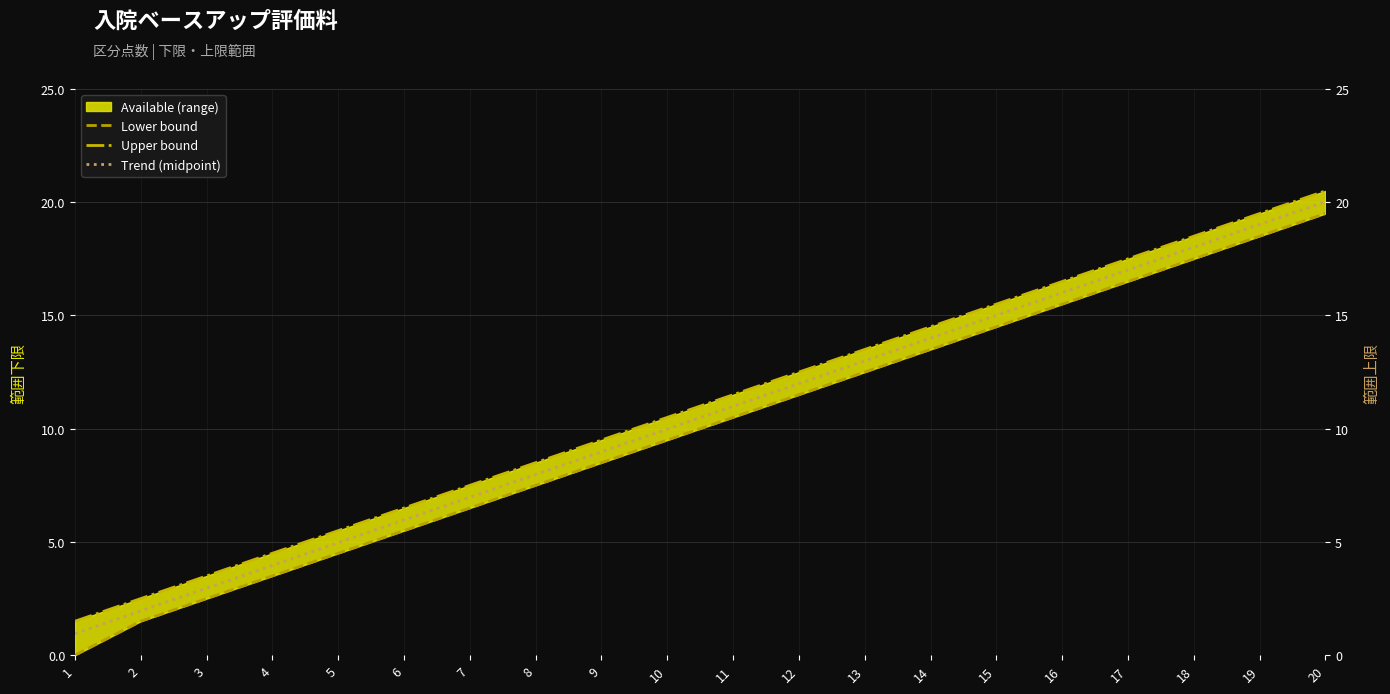

Reading left to right, list all the values displayed in this chart.

Lower bound: 0.0	1.5	2.5	3.5	4.5	5.5	6.5	7.5	8.5	9.5	10.5	11.5	12.5	13.5	14.5	15.5	16.5	17.5	18.5	19.5
Upper bound: 1.5	2.5	3.5	4.5	5.5	6.5	7.5	8.5	9.5	10.5	11.5	12.5	13.5	14.5	15.5	16.5	17.5	18.5	19.5	20.5
Trend (midpoint): 1.0	2.0	3.0	4.0	5.0	6.0	7.0	8.0	9.0	10.0	11.0	12.0	13.0	14.0	15.0	16.0	17.0	18.0	19.0	20.0